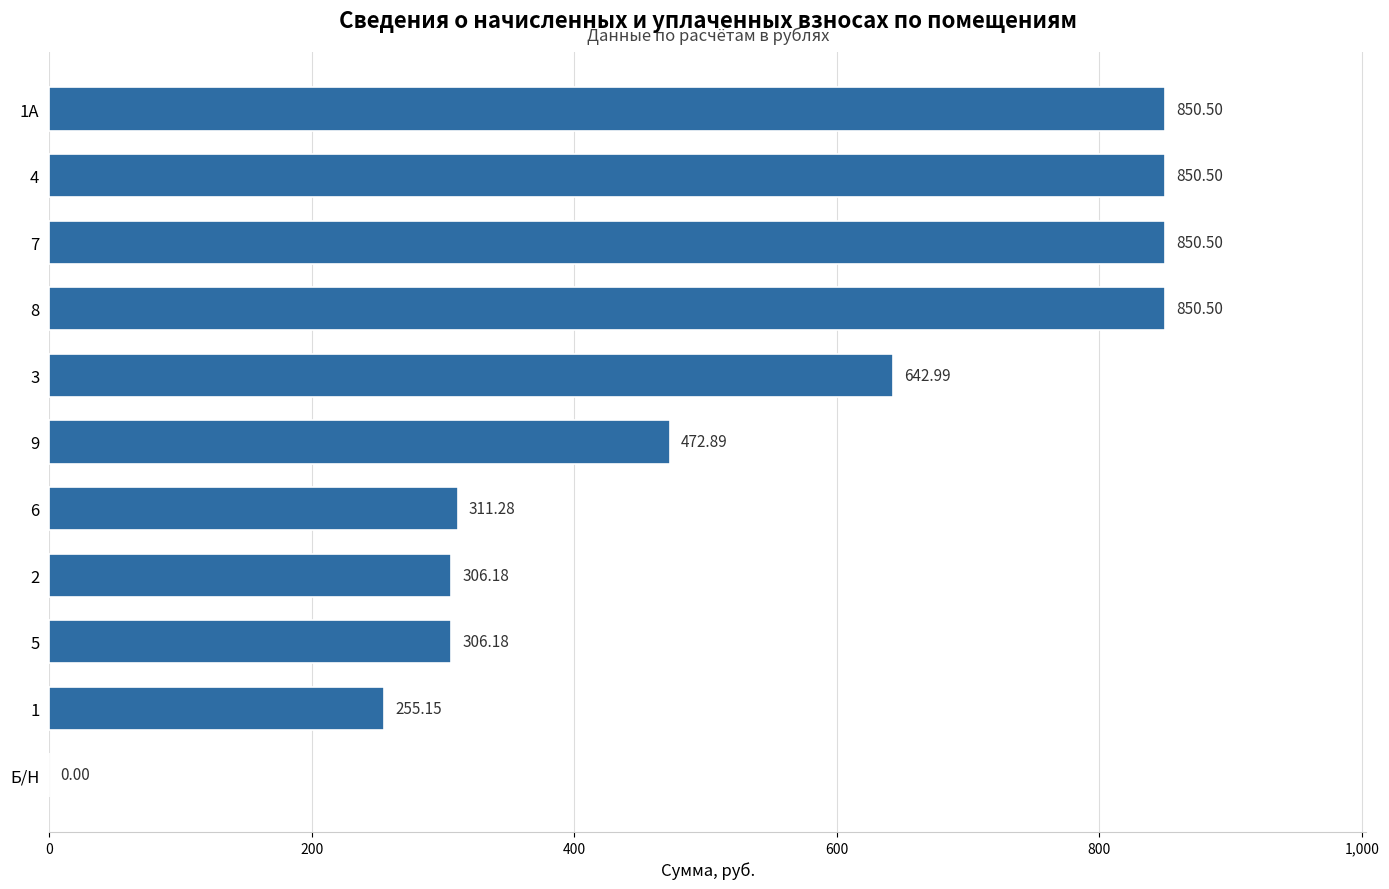

Approximately how many times larger is the value at 4 compared to 6?

2.7